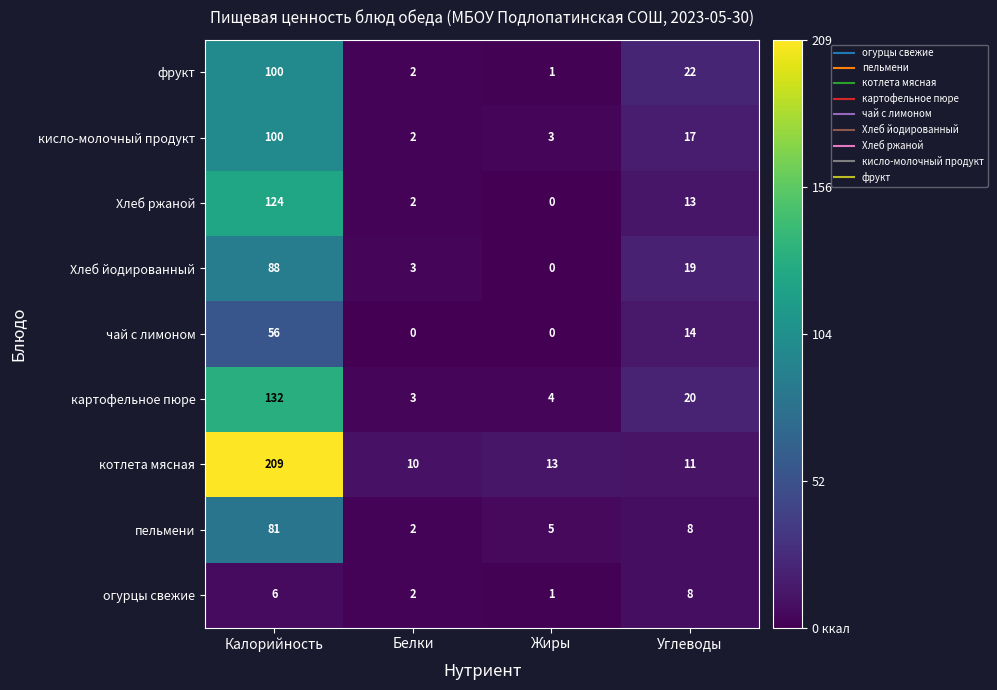

Which series changed the most between Жиры and Углеводы?

фрукт